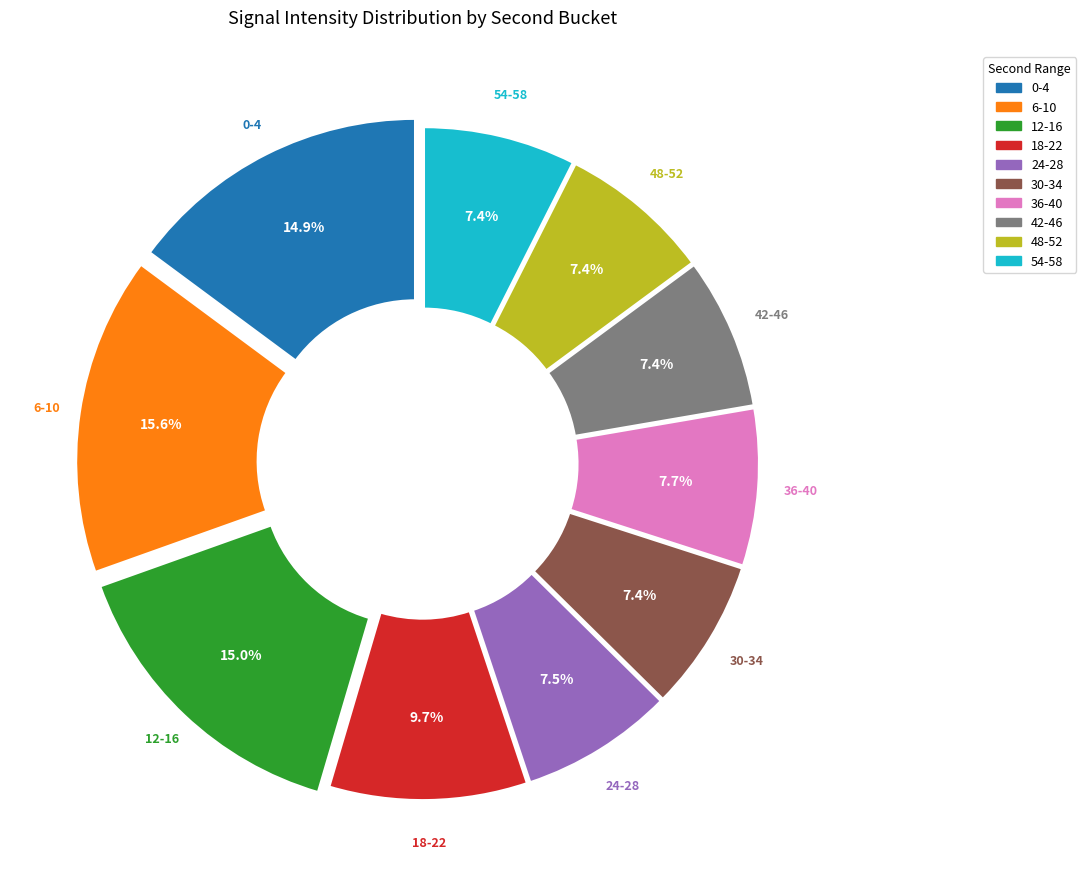

Does any single category account for the majority?

No